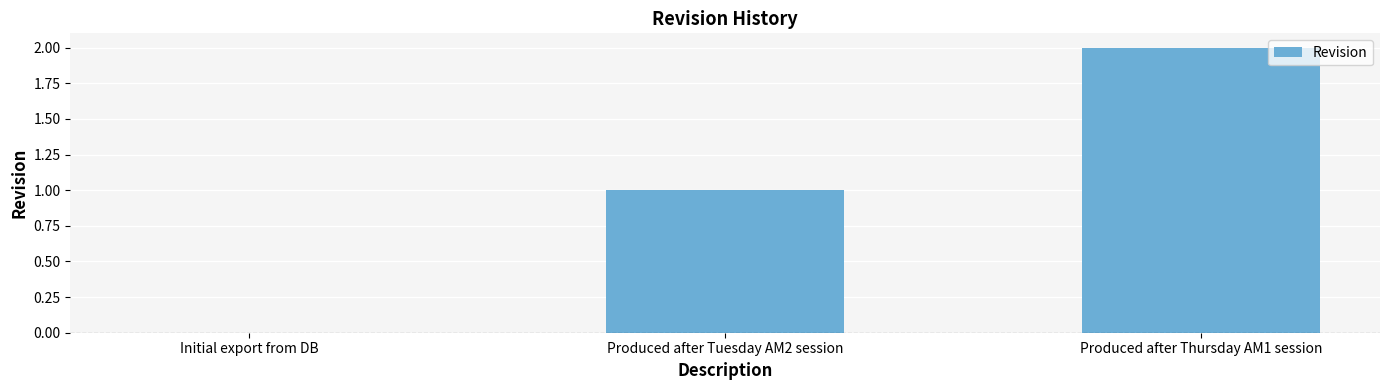

Between Initial export from DB and Produced after Thursday AM1 session, which is larger?

Produced after Thursday AM1 session